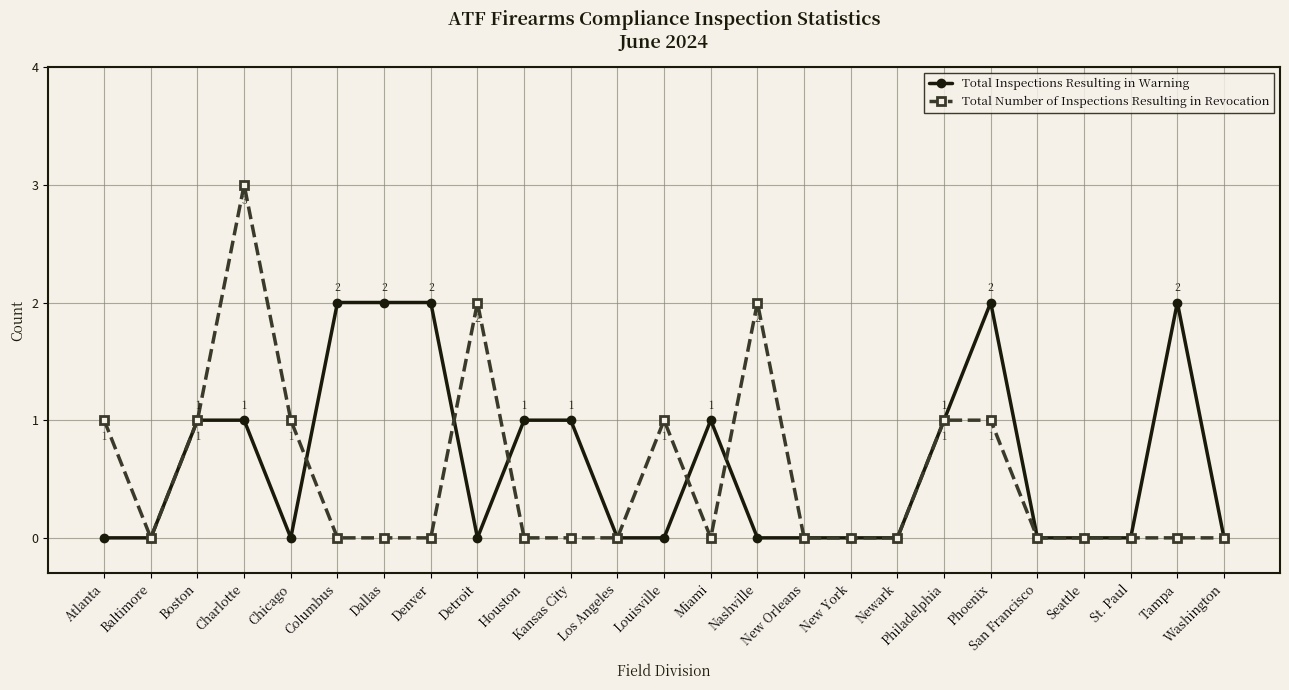

The Total Inspections Resulting in Warning series shows 0 at Charlotte. True or false?

False